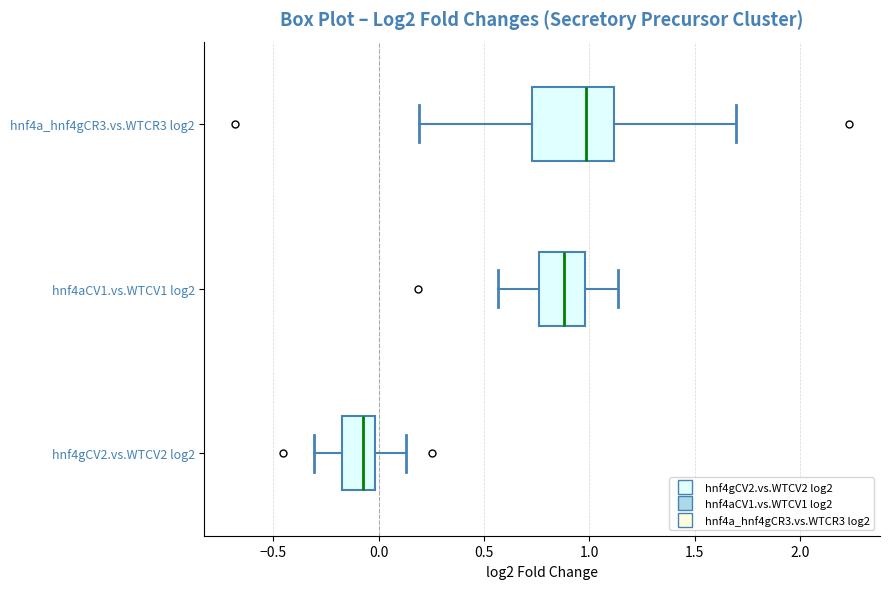

Which box has the furthest to the right median line?

hnf4a_hnf4gCR3.vs.WTCR3 log2